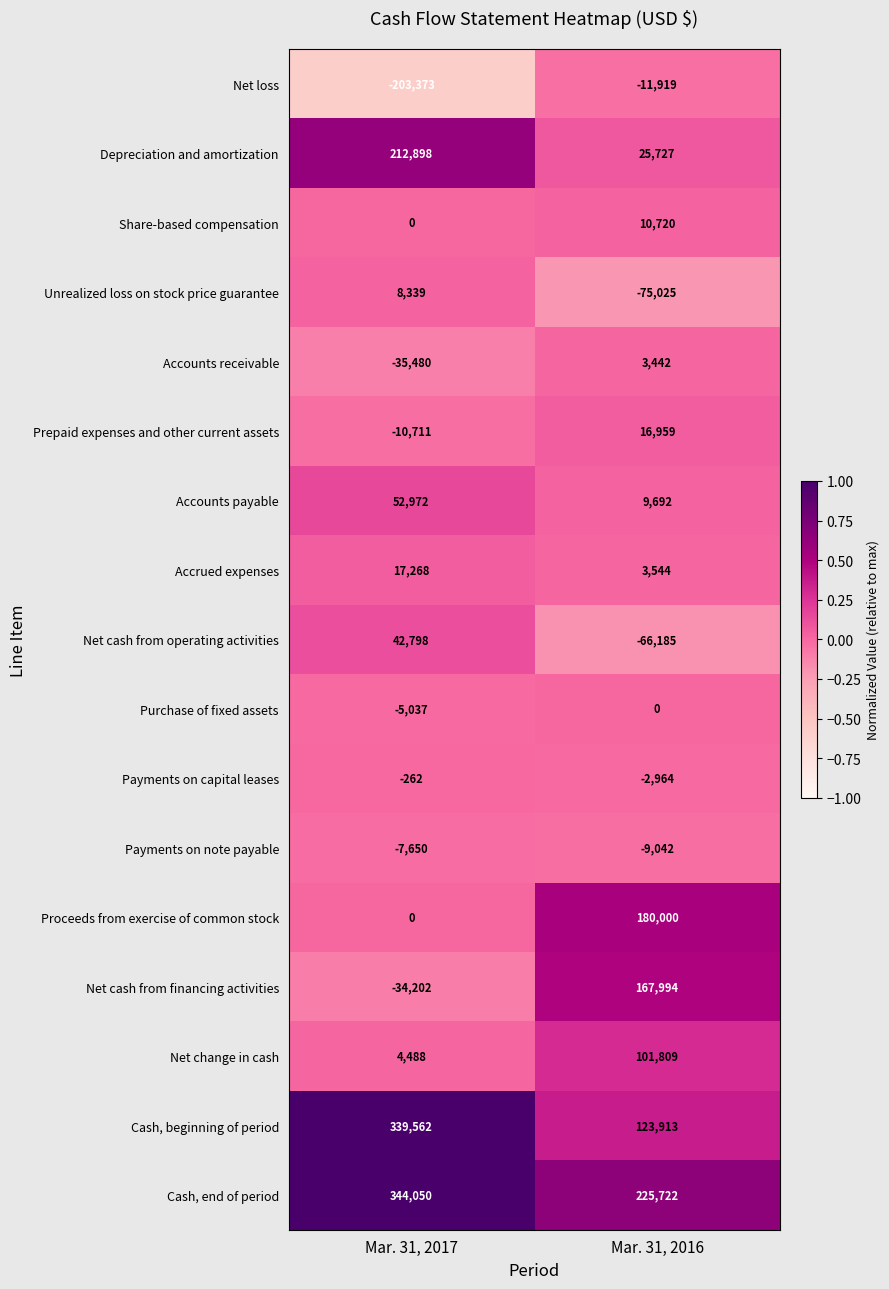

List the series in order of their peak value, lowest first.

Net loss, Payments on note payable, Payments on capital leases, Purchase of fixed assets, Accounts receivable, Unrealized loss on stock price guarantee, Share-based compensation, Prepaid expenses and other current assets, Accrued expenses, Net cash from operating activities, Accounts payable, Net change in cash, Net cash from financing activities, Proceeds from exercise of common stock, Depreciation and amortization, Cash, beginning of period, Cash, end of period